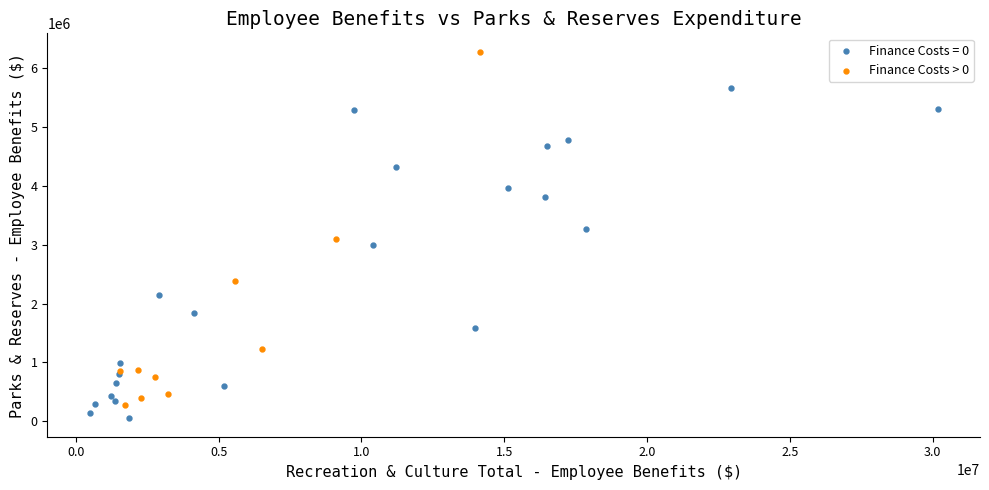

Which series has the largest Y range (max minus min)?

Finance Costs > 0